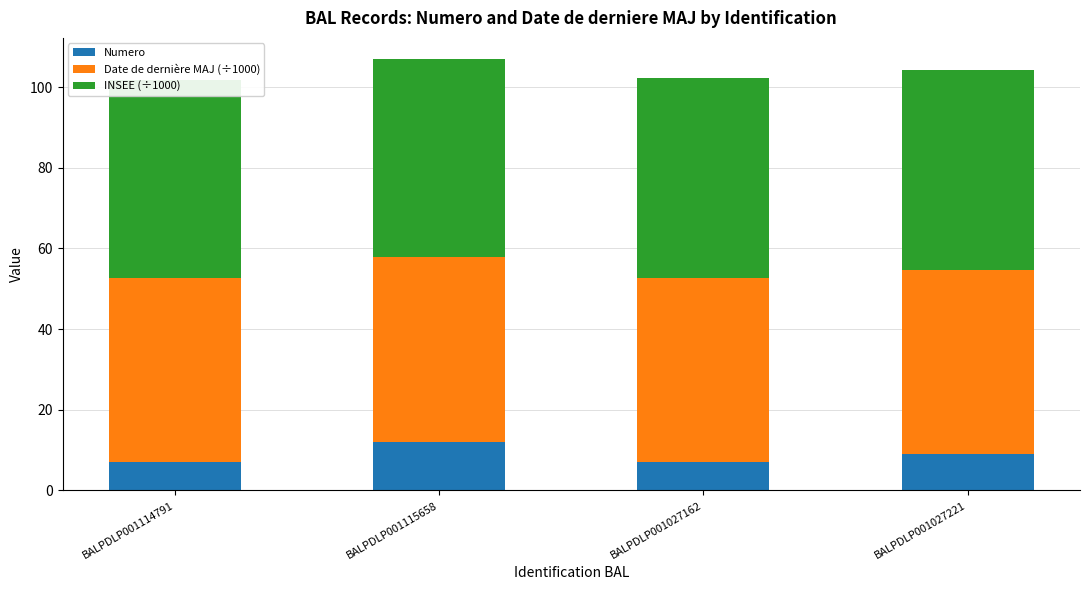

Which series has the largest total across all categories?

INSEE (÷1000)